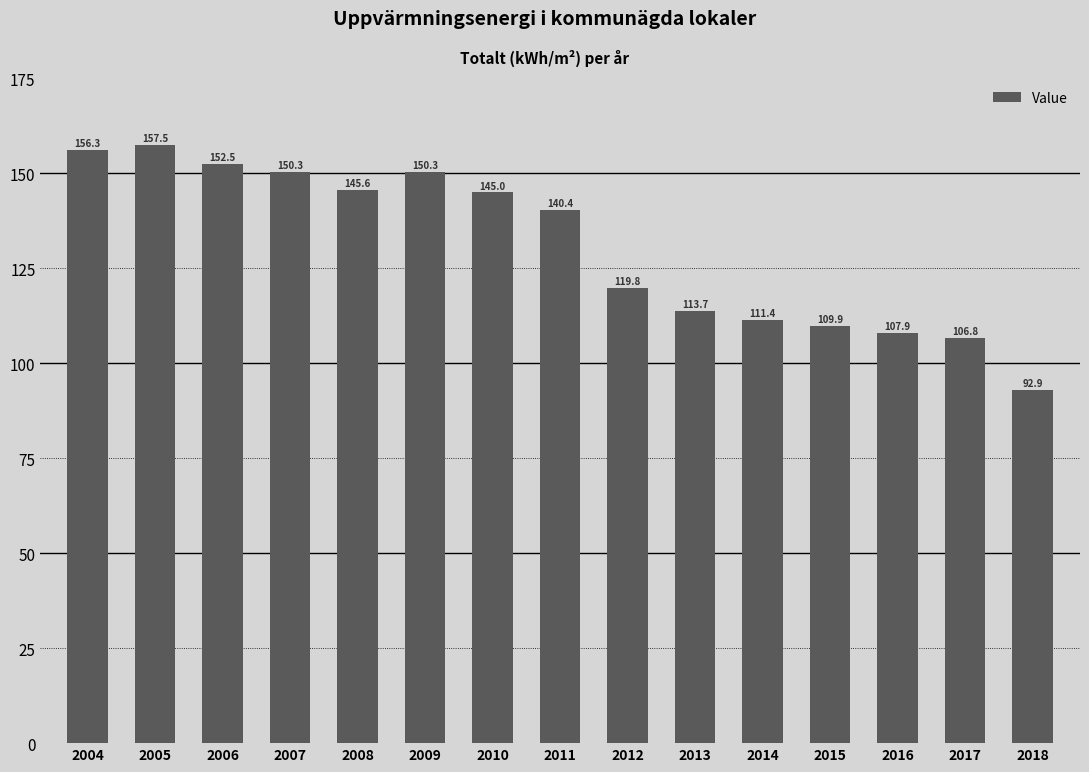

Read the value at 2006.

152.5